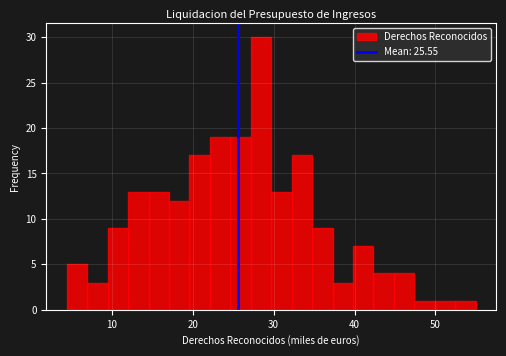

Around what value on the x-axis is the tallest bar? Give the approximate position of its centre, as read against the axis.

28